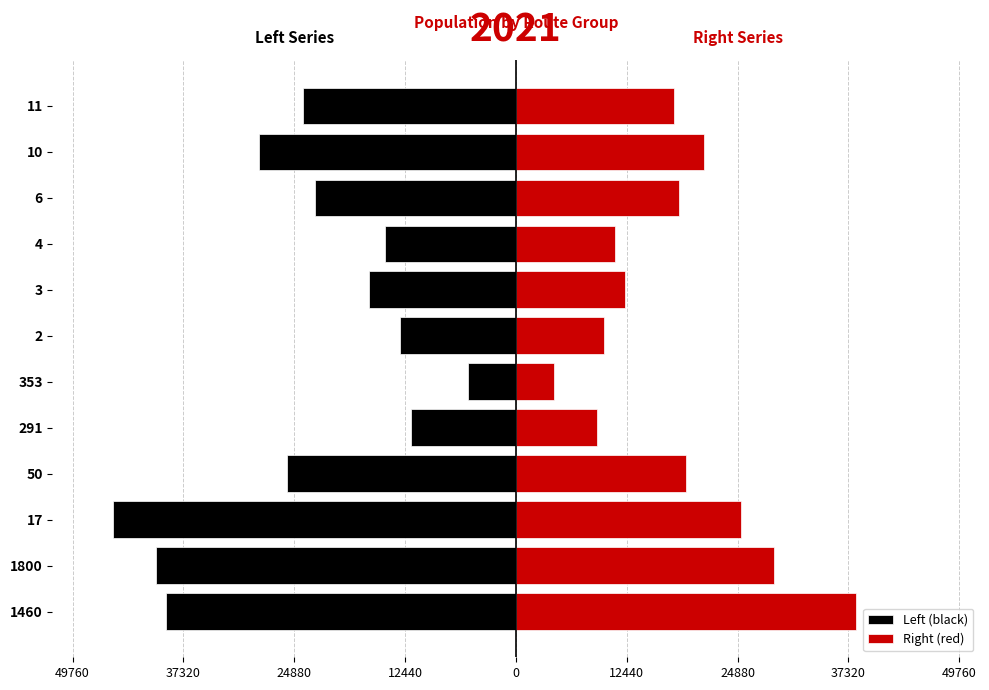

What are all the series names shown in the legend?

Left (black), Right (red)